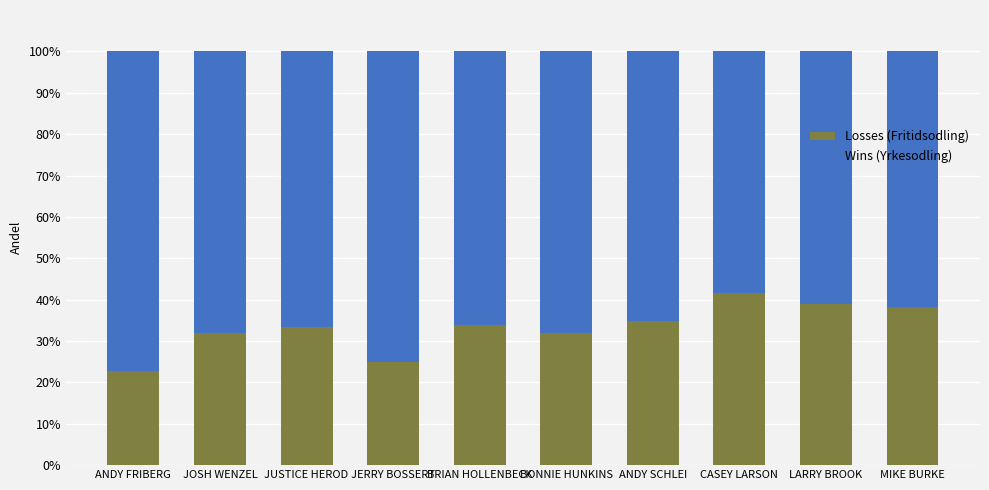

The value of Losses (Fritidsodling) at MIKE BURKE is 16.1. True or false?

False